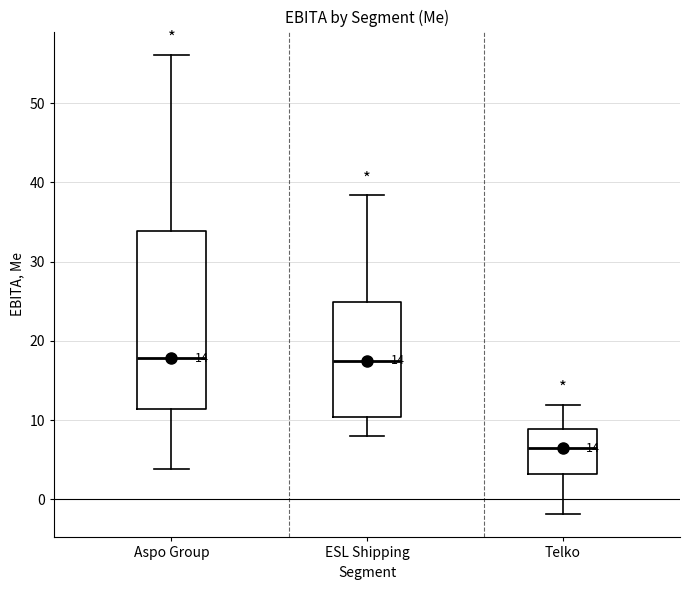

Which box is the tallest, from its lower edge to its upper edge?

Aspo Group